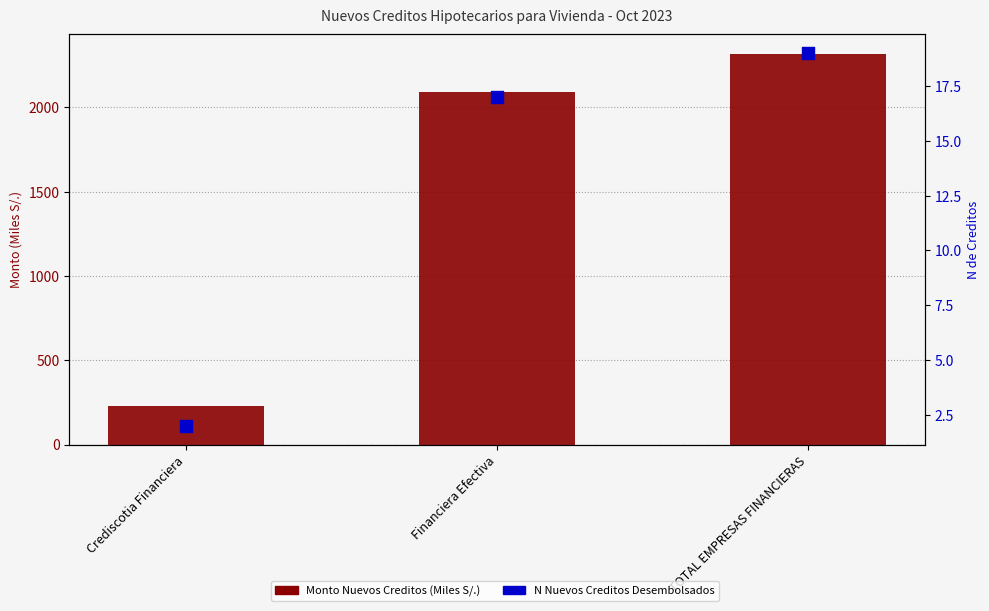

Which series has the largest total across all categories?

Monto Nuevos Creditos (Miles S/.)